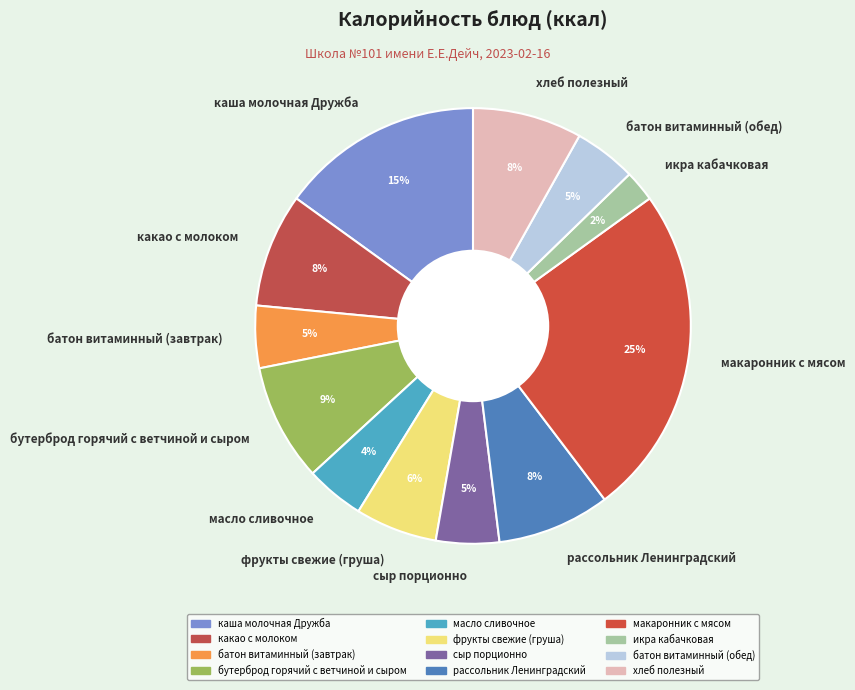

How many segments does this pie chart have?

12